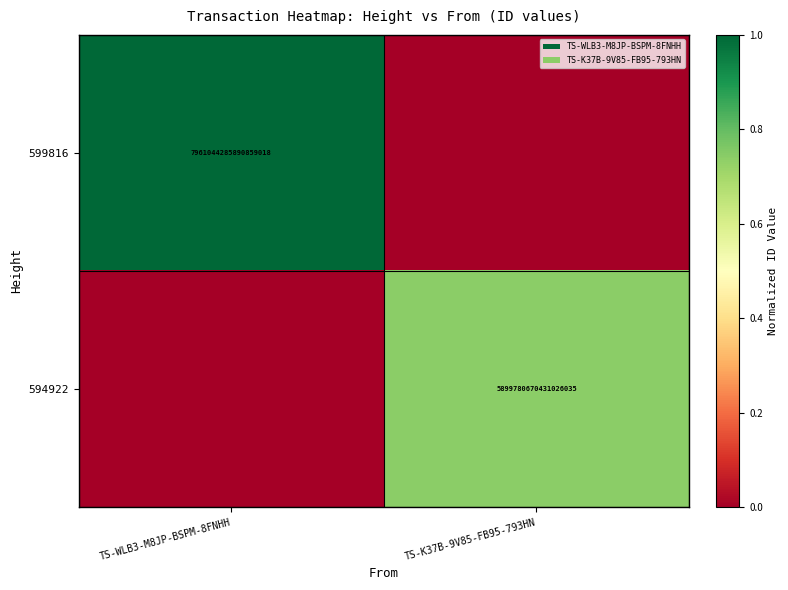

The 599816 series shows 7961044285890859008 at TS-WLB3-M8JP-BSPM-8FNHH. True or false?

True